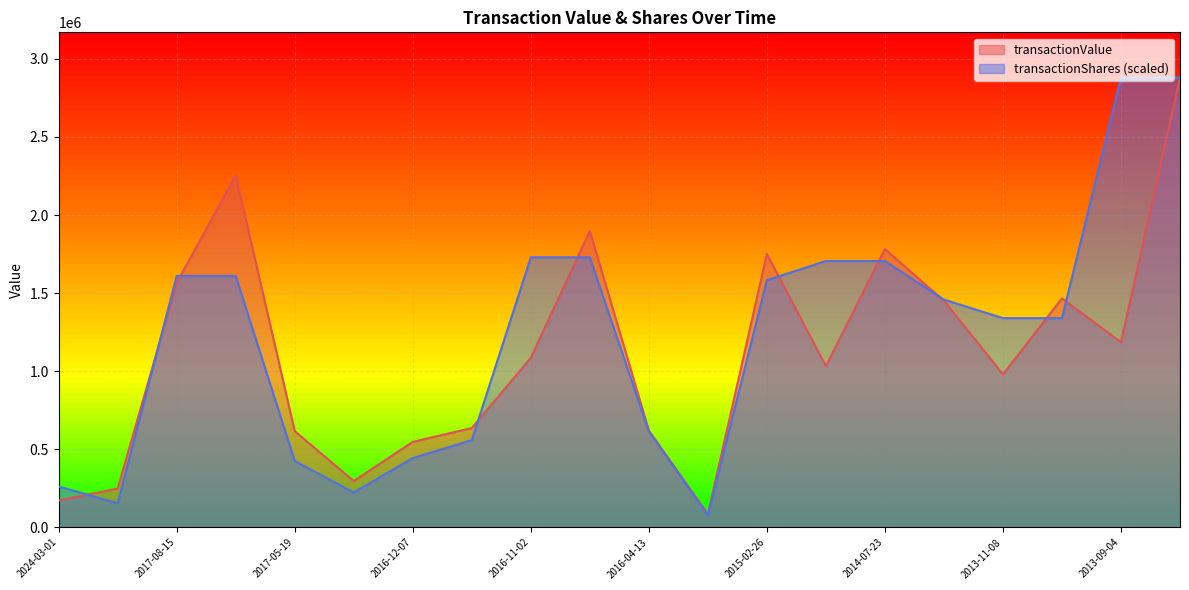

How many data points in transactionValue are above 1086115?

9